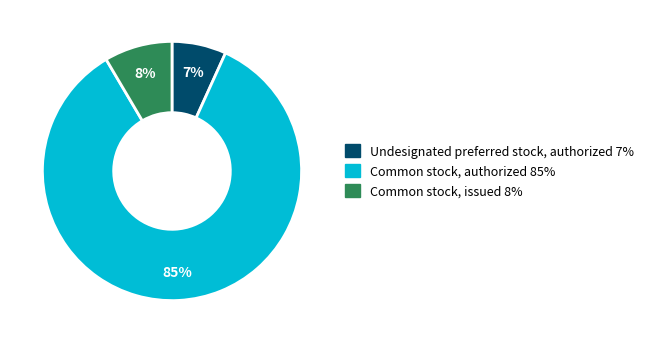

Which category has the smallest portion of the pie?

Undesignated preferred stock, authorized